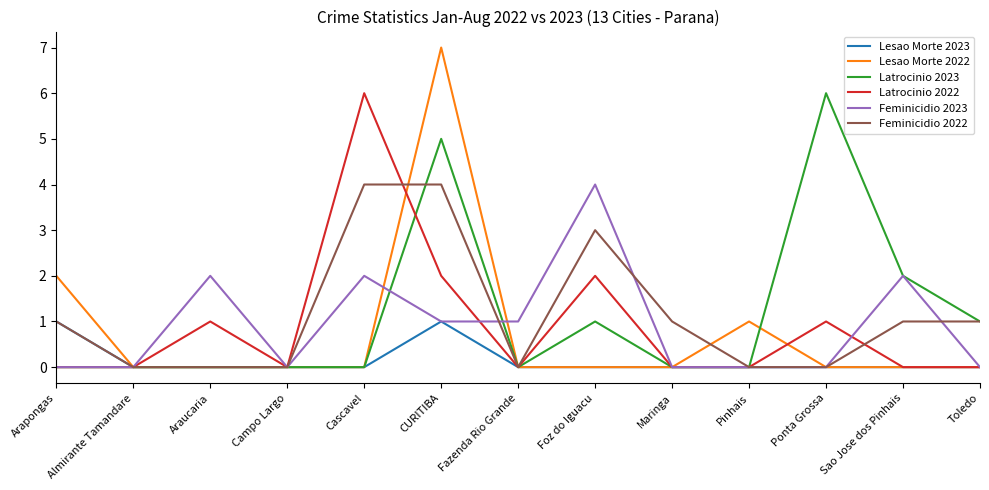

Is the value of Lesao Morte 2023 at Fazenda Rio Grande greater than the value of Feminicidio 2022 at Foz do Iguacu?

No